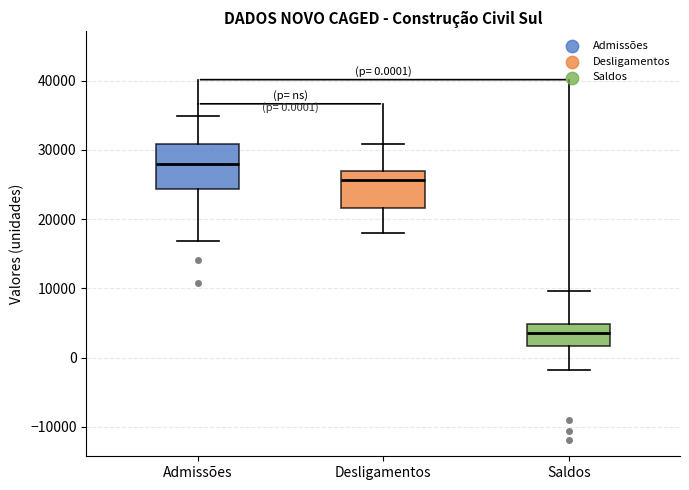

Which box's median line is the highest?

Admissões